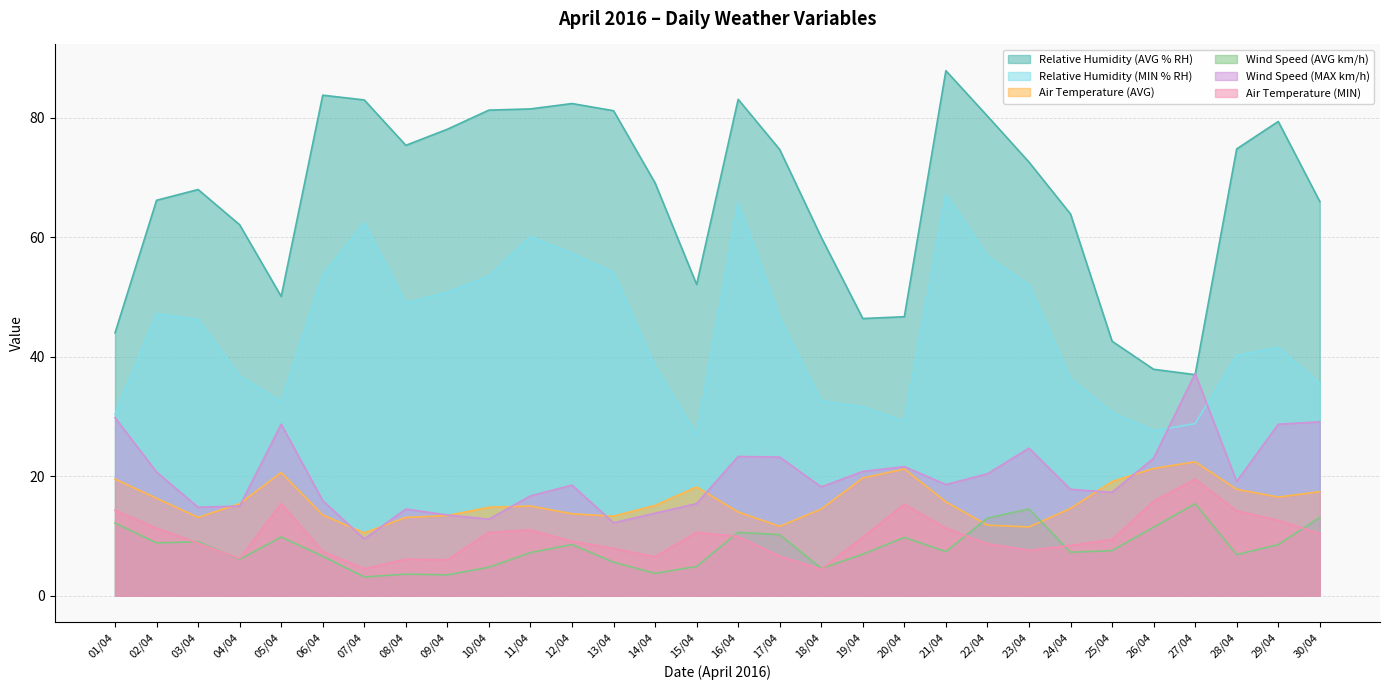

What value does the Wind Speed (MAX km/h) series have at 16/04?

23.3